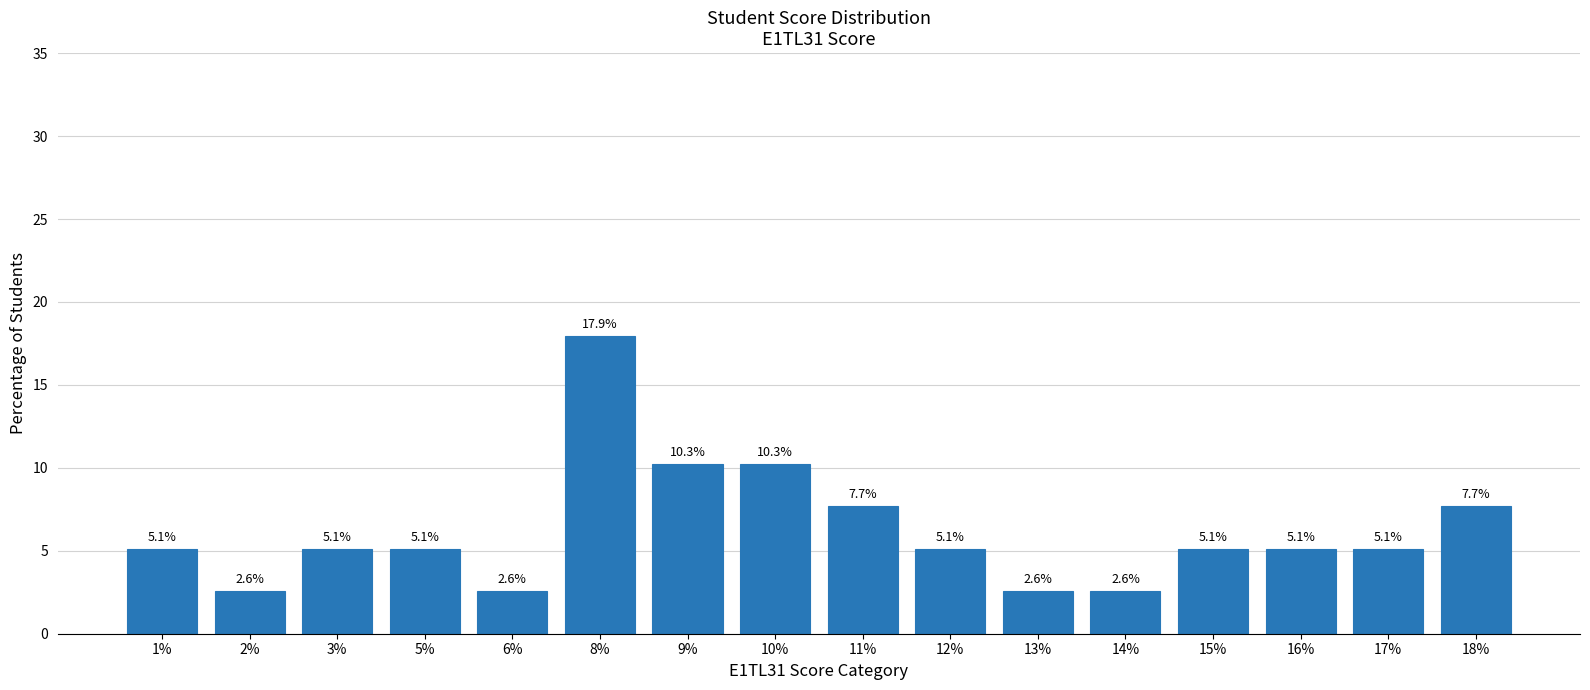

How many data points are less than 5?

4